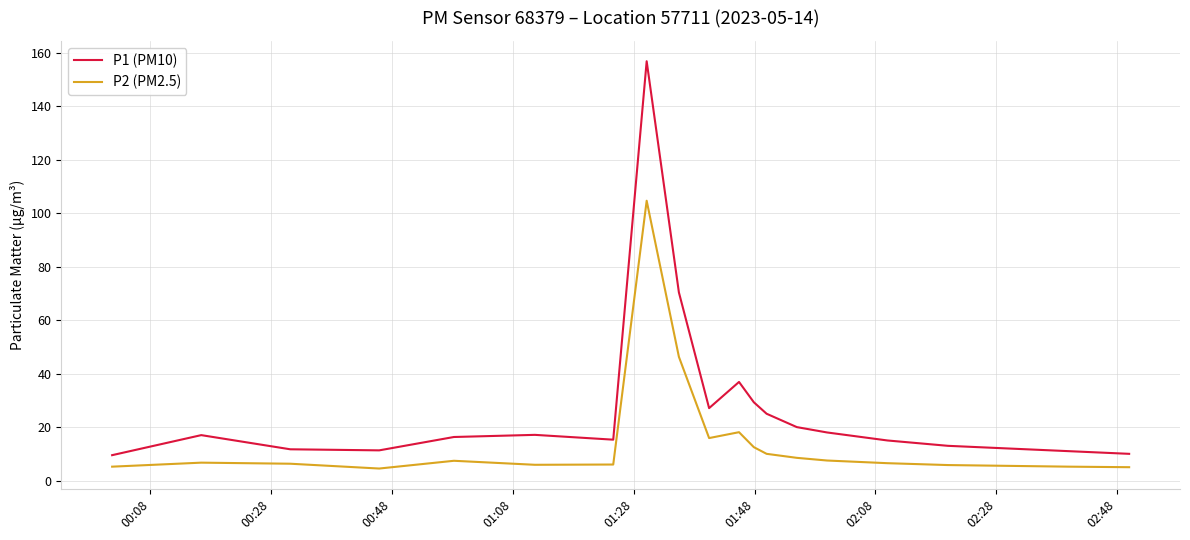

What is the difference between the maximum and minimum values in the P1 (PM10) series?

147.4